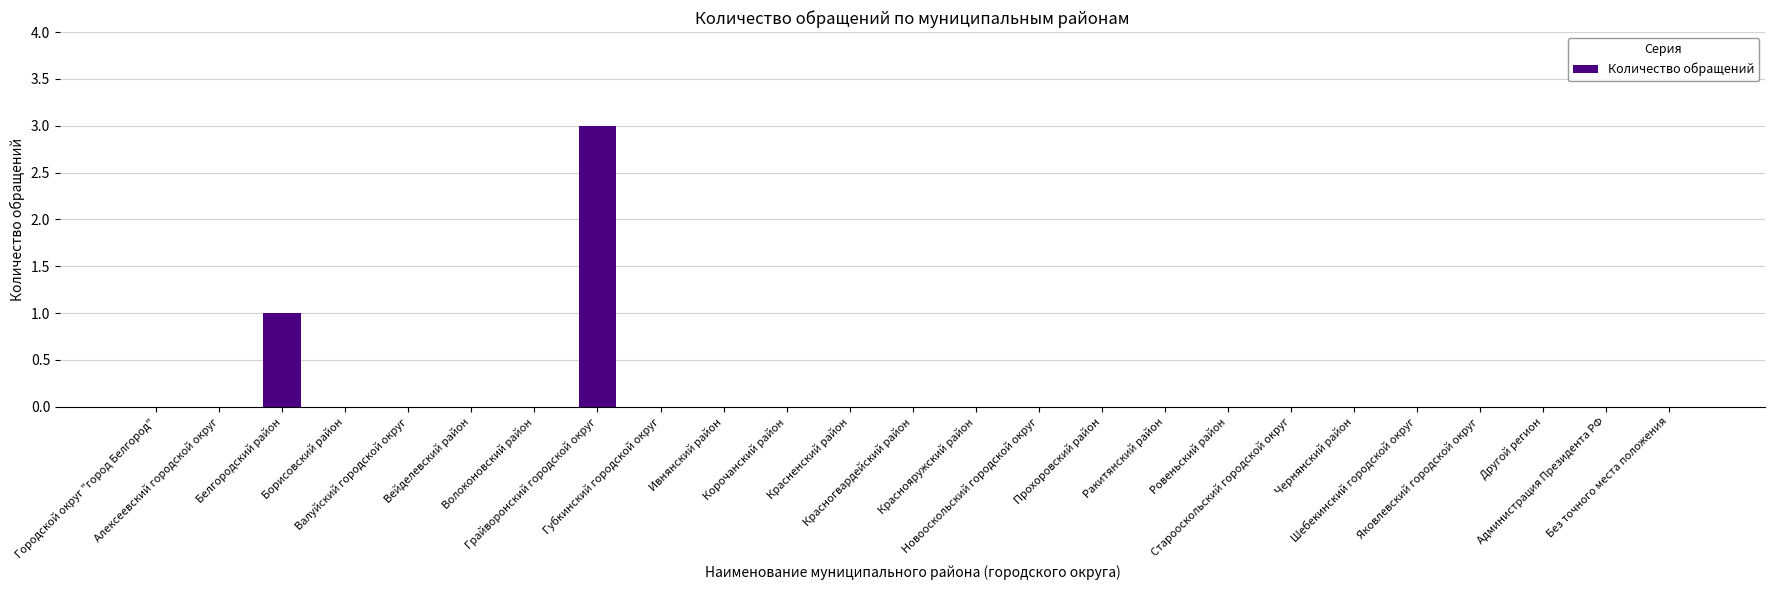

At which category does the chart reach its peak across all series?

Грайворонский городской округ